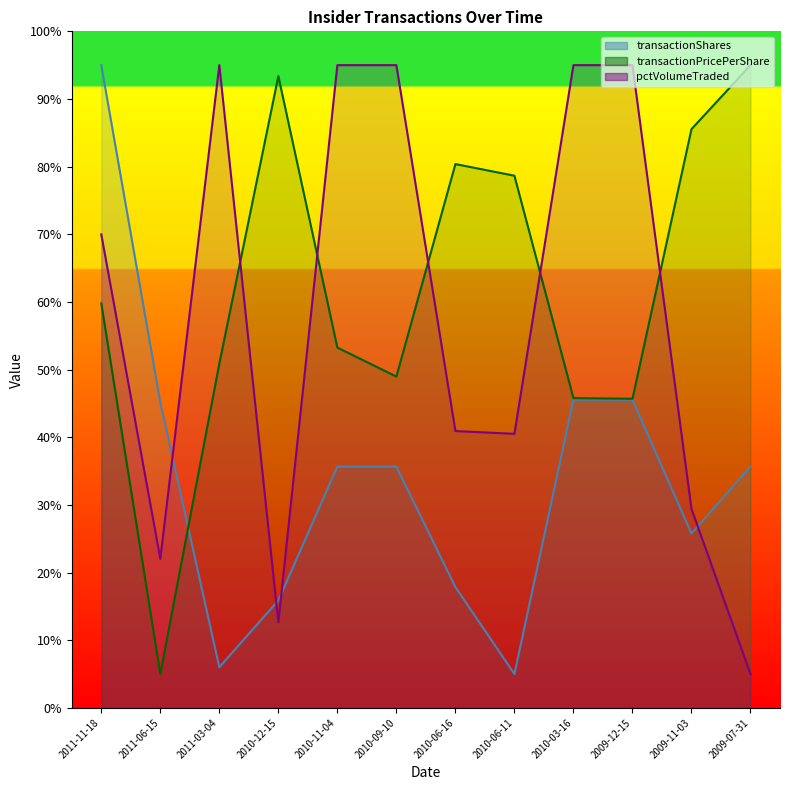

Which category has the lowest value in the transactionPricePerShare series?

2011-06-15